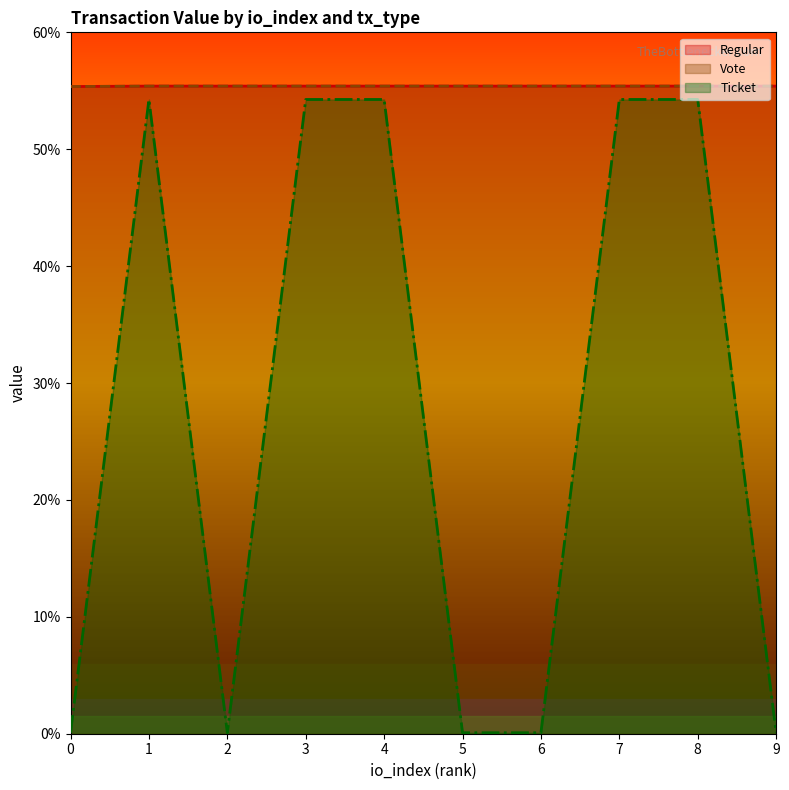

True or false: Vote and Regular cross at least once.

False